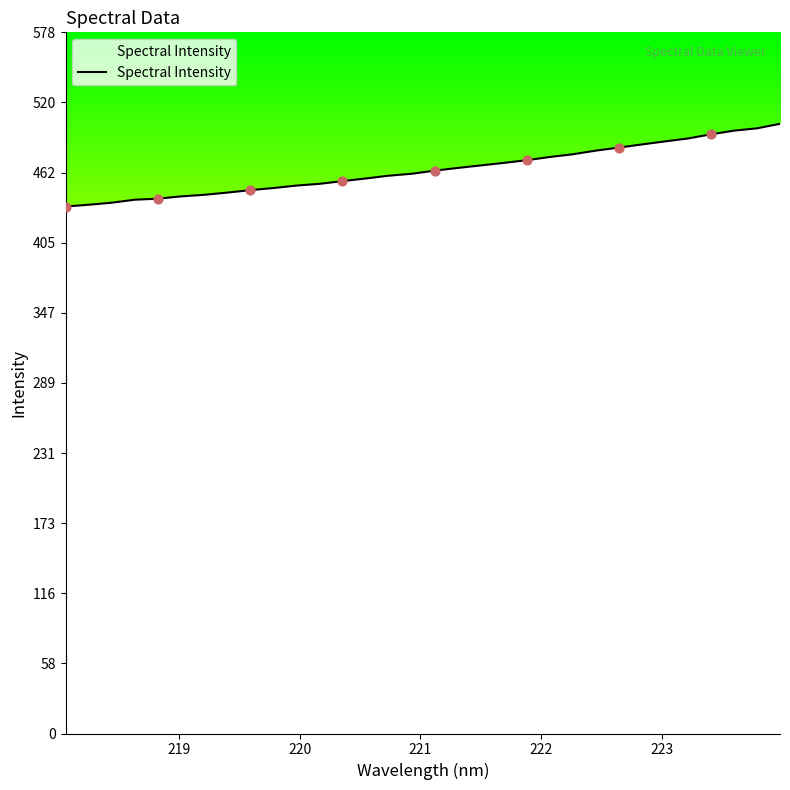

What is the smallest value displayed?

434.3